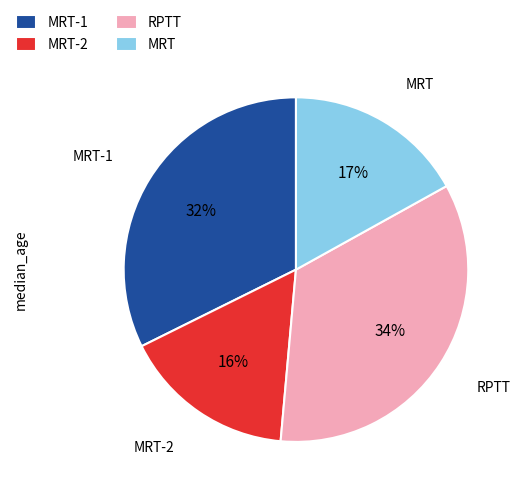

How many slices are in this pie chart?

4